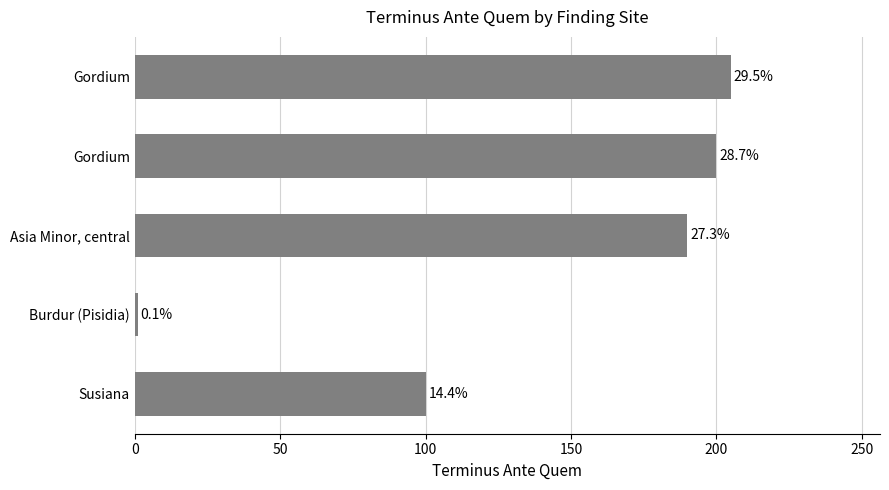

What is the difference between the second highest and second lowest values?

100